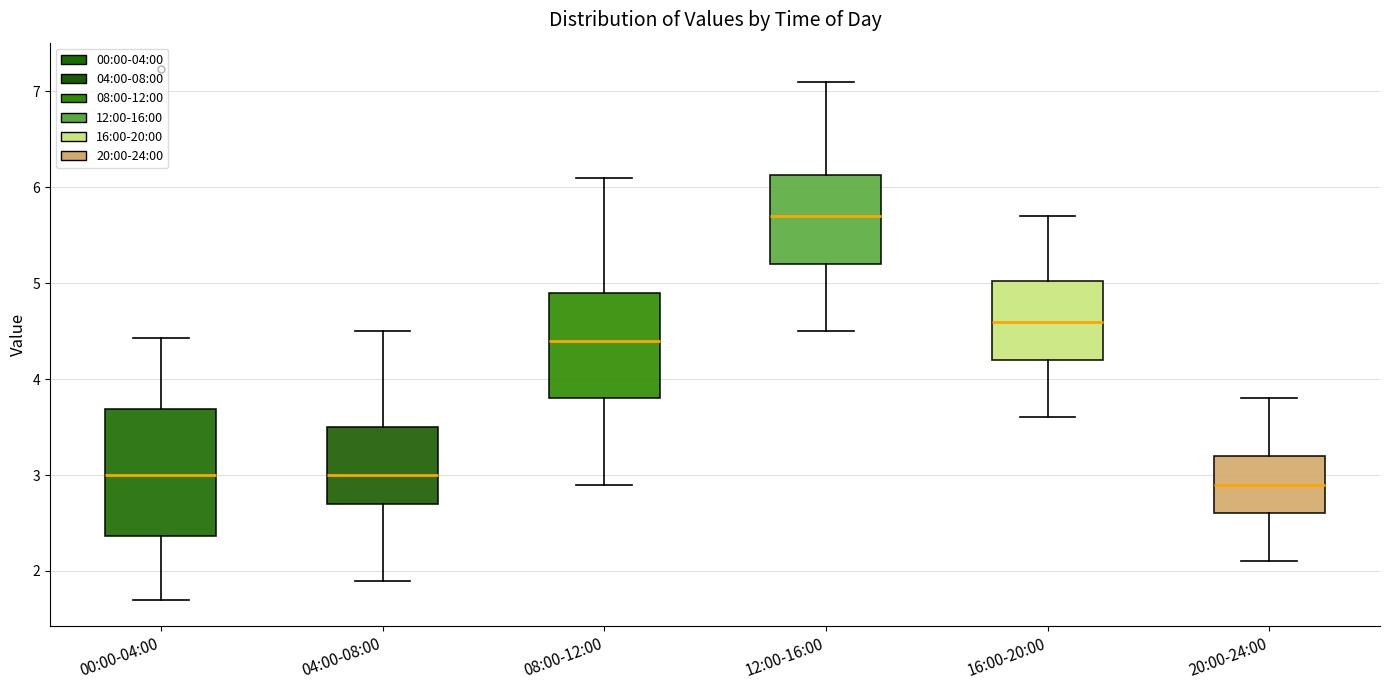

Reading left to right, read every box against the y-axis: the position of its median line, the range the box covers, and the ends of its whiskers. The values are not printed on the chart, so give them approximately, as read against the axis.

00:00-04:00: median 3.0, box 2.4 to 3.7, whiskers 1.7 to 4.4
04:00-08:00: median 3.0, box 2.7 to 3.5, whiskers 1.9 to 4.5
08:00-12:00: median 4.4, box 3.8 to 4.9, whiskers 2.9 to 6.1
12:00-16:00: median 5.7, box 5.2 to 6.1, whiskers 4.5 to 7.1
16:00-20:00: median 4.6, box 4.2 to 5.0, whiskers 3.6 to 5.7
20:00-24:00: median 2.9, box 2.6 to 3.2, whiskers 2.1 to 3.8